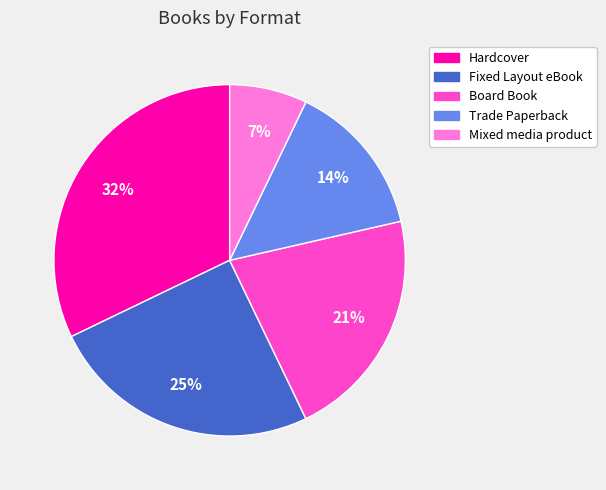

Which category has the smallest portion of the pie?

Mixed media product